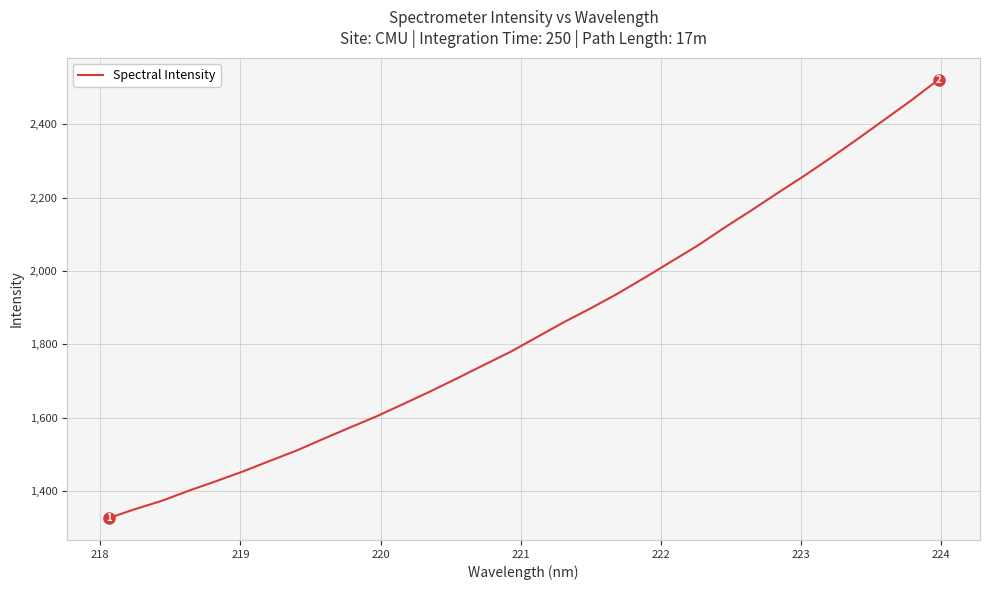

What is the greatest value displayed?

2521.7